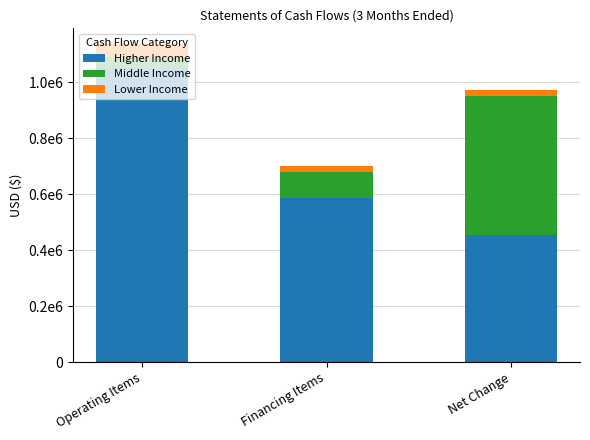

What is the difference between the maximum and second lowest values in the Lower Income series?

23095.5